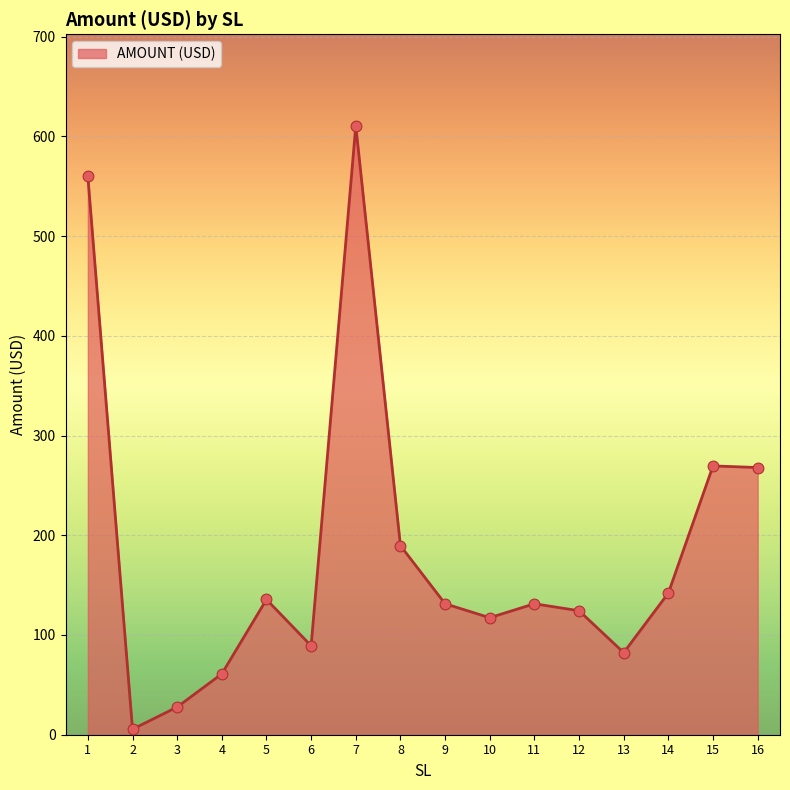

What is the change in value from 12 to 14?

+17.7